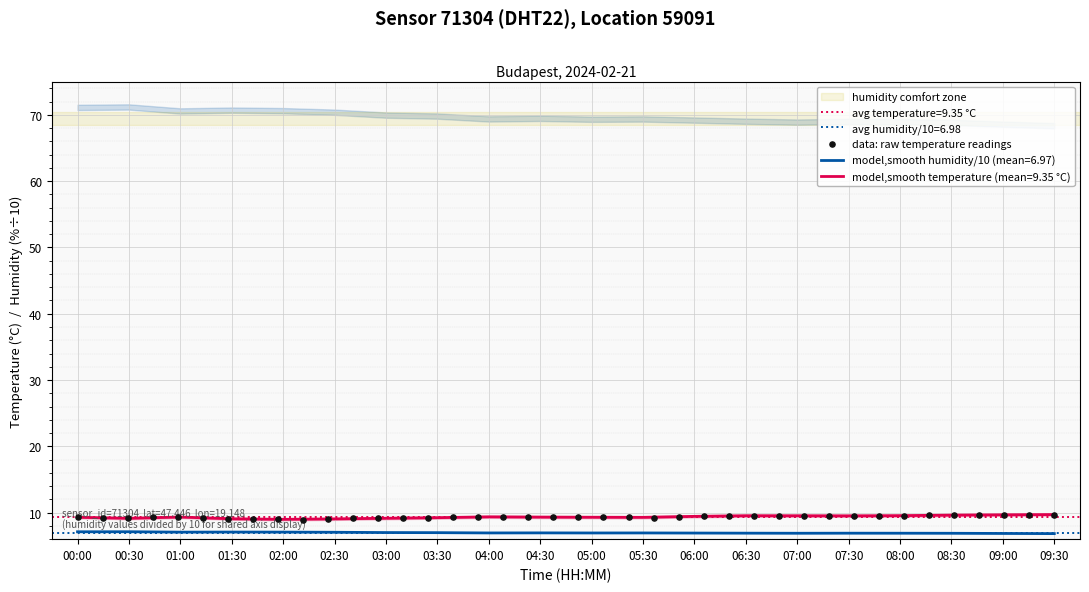

What is the highest value of the model,smooth temperature (mean=9.35 °C) series?

9.7